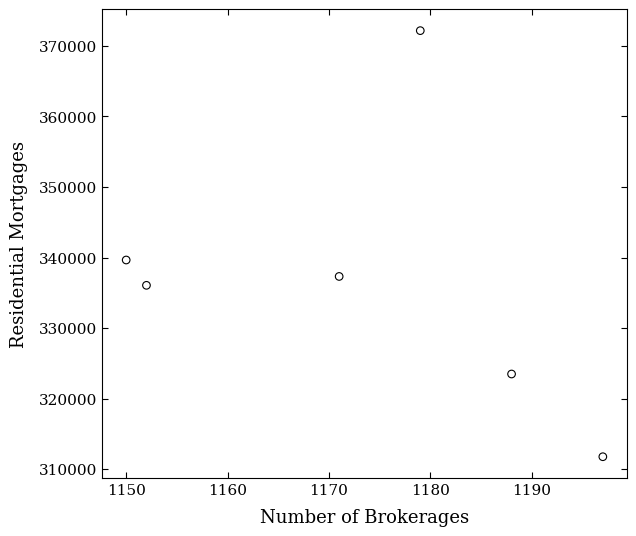

What Y value in the scatter plot is closest to 341971?

339659